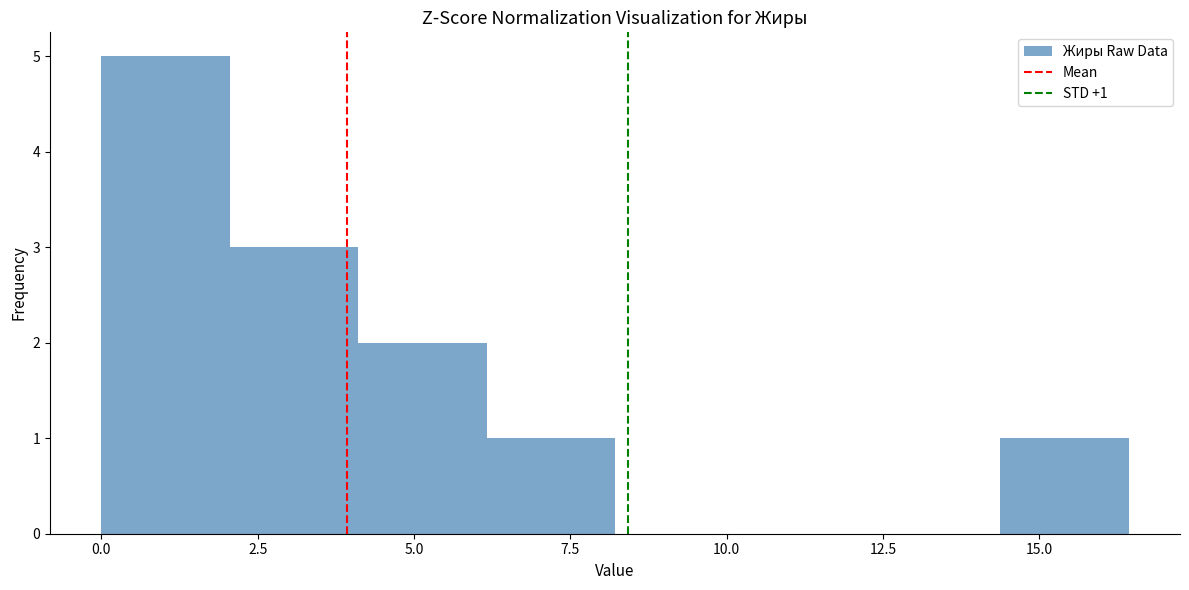

Over which range of the x-axis is the bar tallest?

0.0 to 2.0